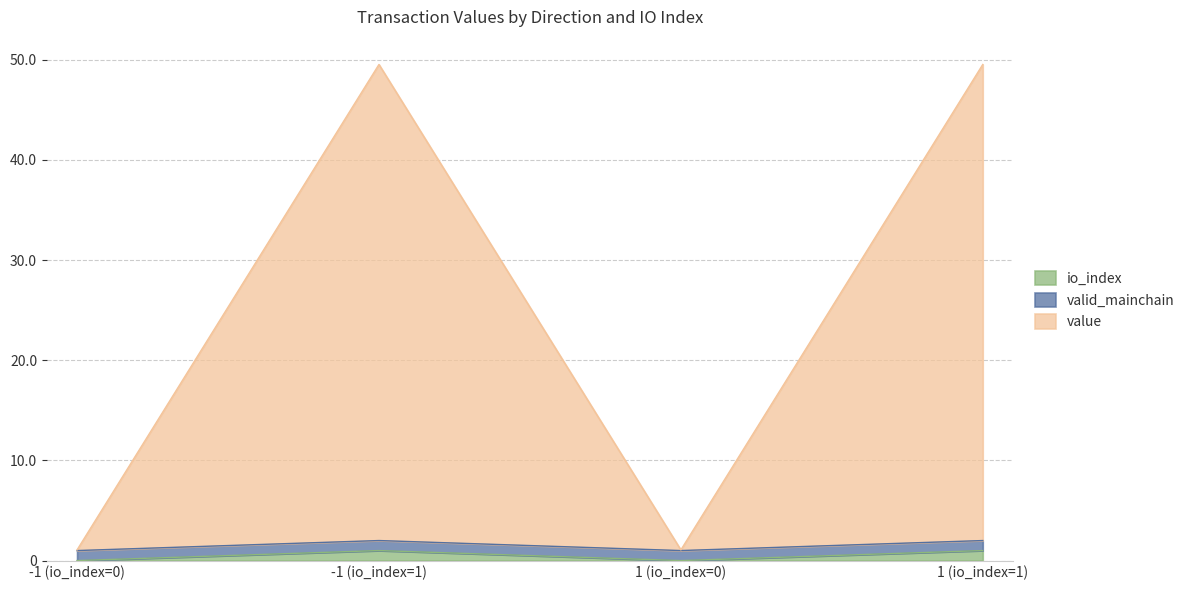

Does the chart have visible grid lines?

Yes